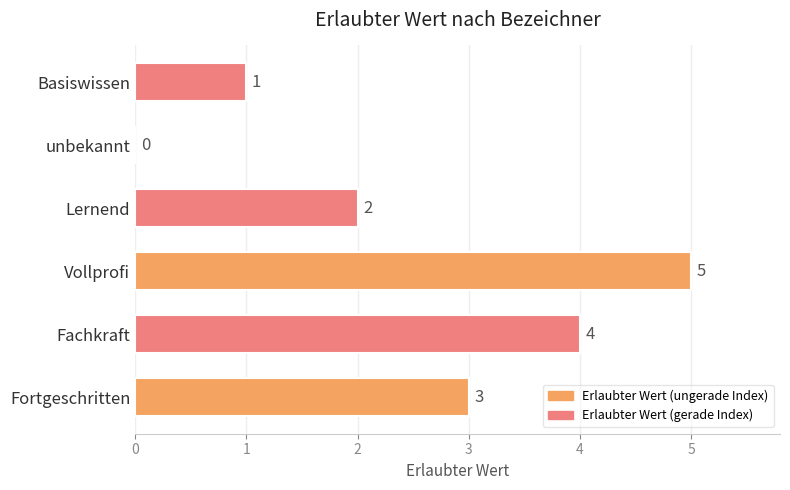

What is the sum of the values at Fachkraft and Vollprofi?

9